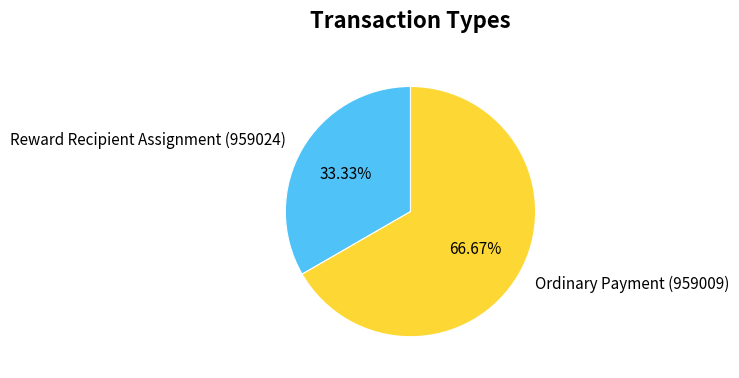

Which slice is the largest?

Ordinary Payment (959009)